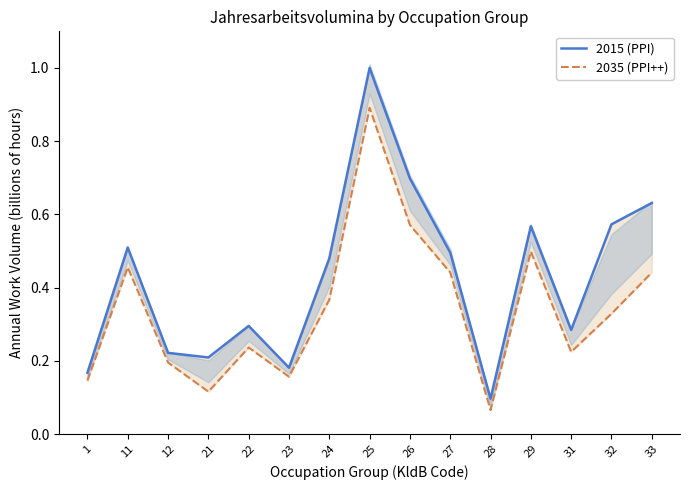

Between 11 and 29, which is larger?

29